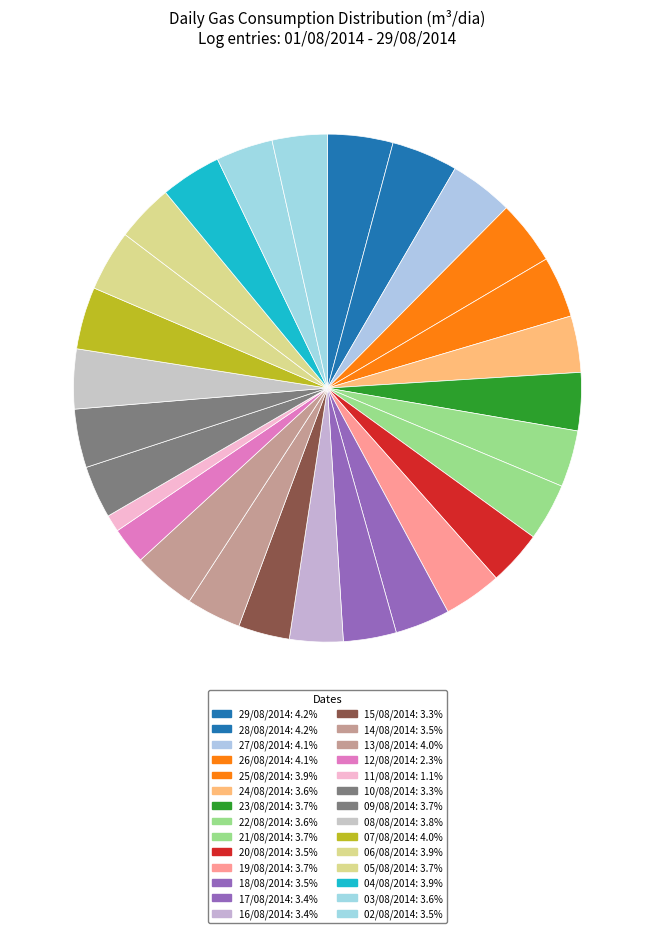

Rank the categories by value from lowest to highest.

11/08/2014, 12/08/2014, 15/08/2014, 10/08/2014, 17/08/2014, 16/08/2014, 20/08/2014, 14/08/2014, 18/08/2014, 02/08/2014, 24/08/2014, 22/08/2014, 03/08/2014, 21/08/2014, 05/08/2014, 23/08/2014, 19/08/2014, 09/08/2014, 08/08/2014, 04/08/2014, 06/08/2014, 25/08/2014, 07/08/2014, 13/08/2014, 27/08/2014, 26/08/2014, 29/08/2014, 28/08/2014